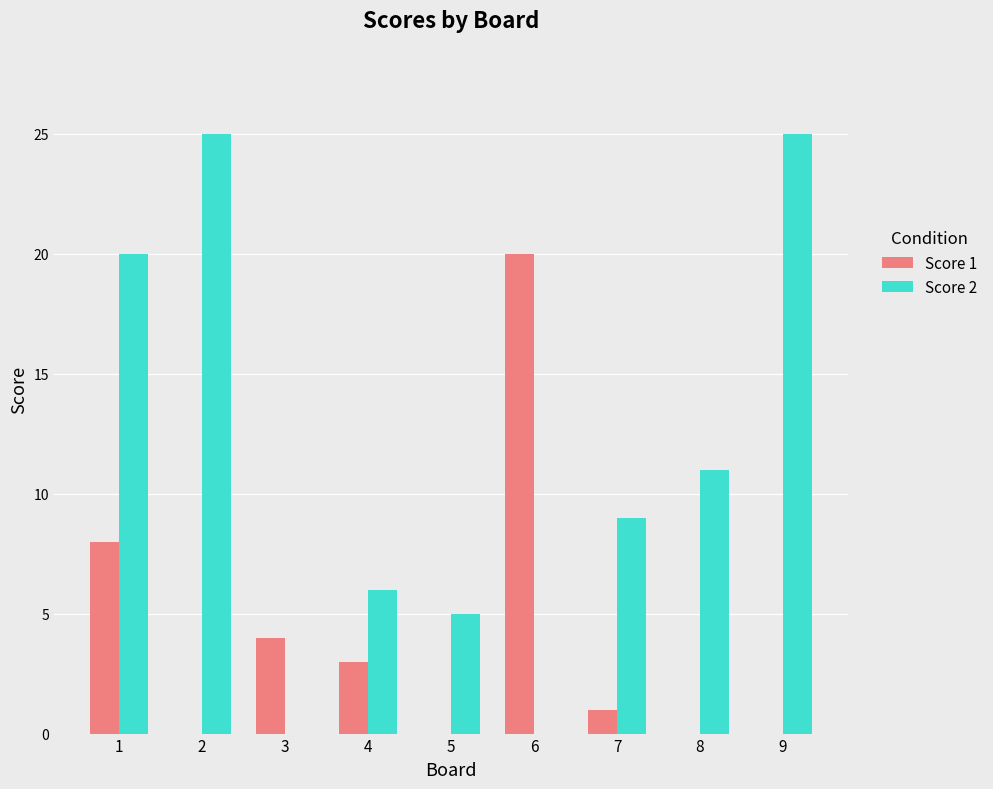

Where is Score 1 nearest to the value 10?

1